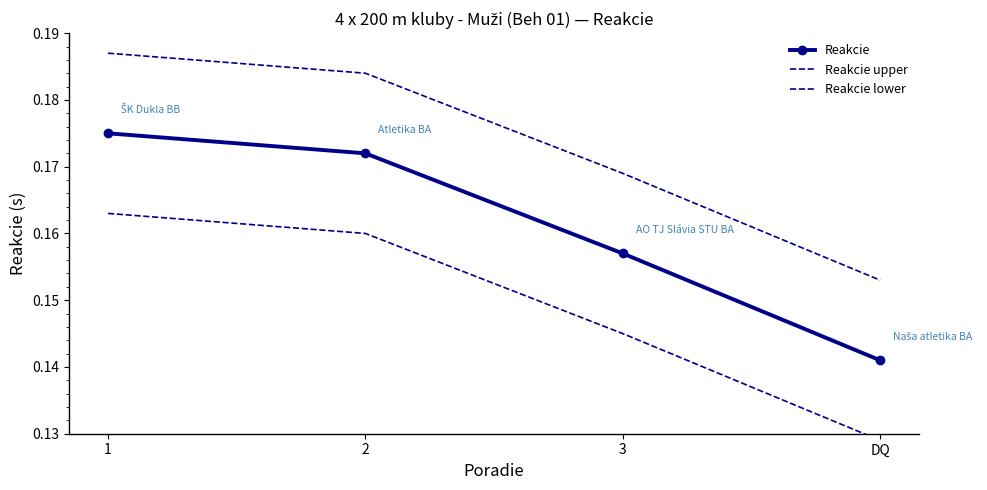

What is the average value of the Reakcie lower series?

0.1